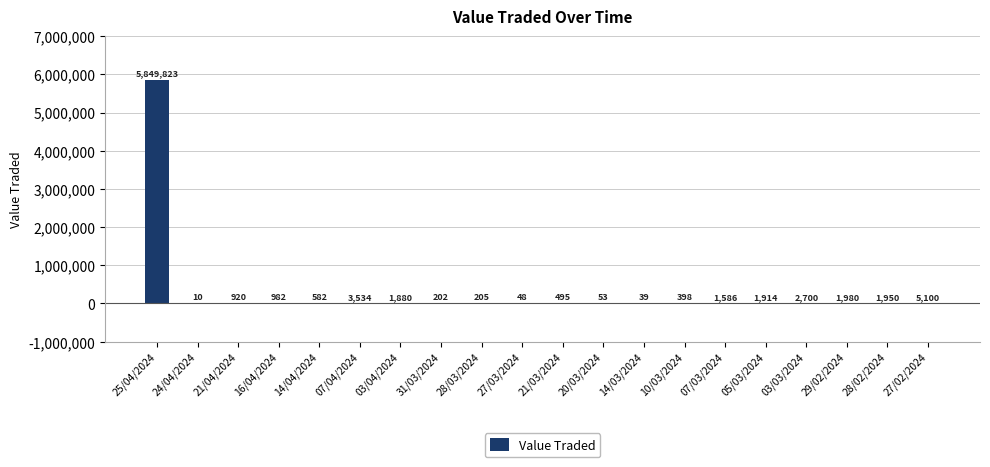

What is the approximate value at 29/02/2024, to the nearest 10?

1980